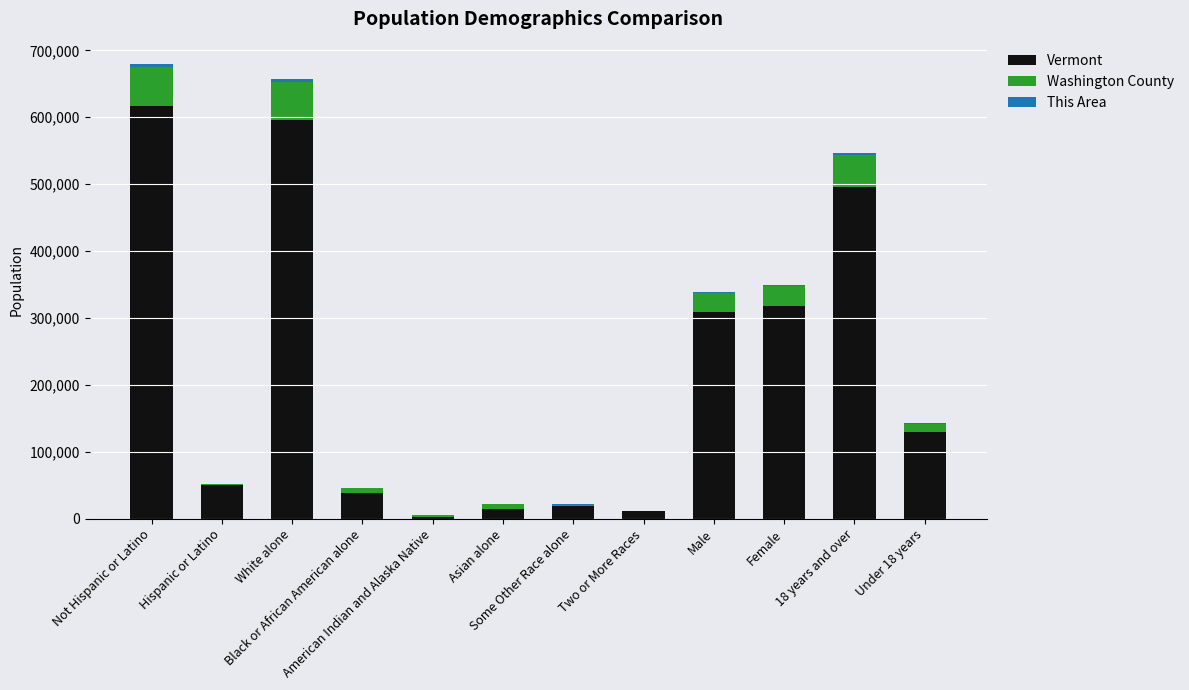

What is the highest value of the Vermont series?

616533